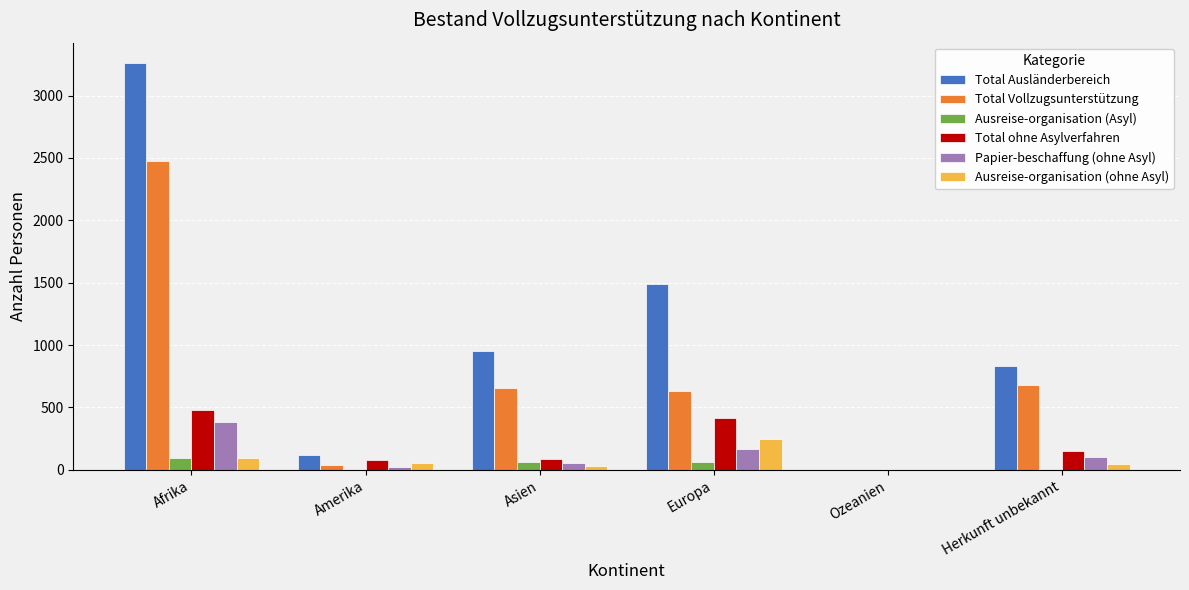

How many distinct data groups are displayed?

6